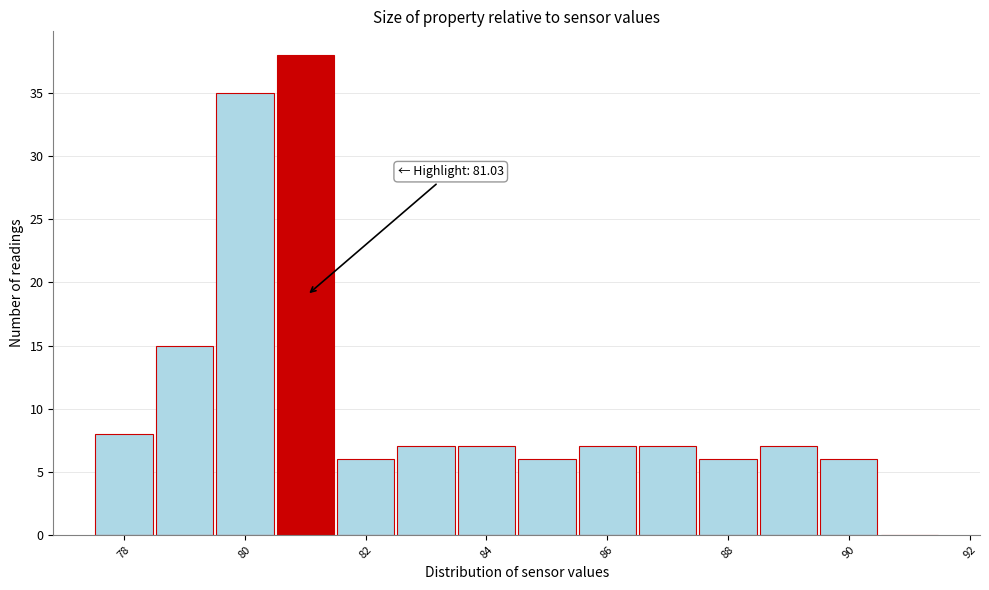

Which range on the x-axis has the tallest bar?

80.5 to 81.5